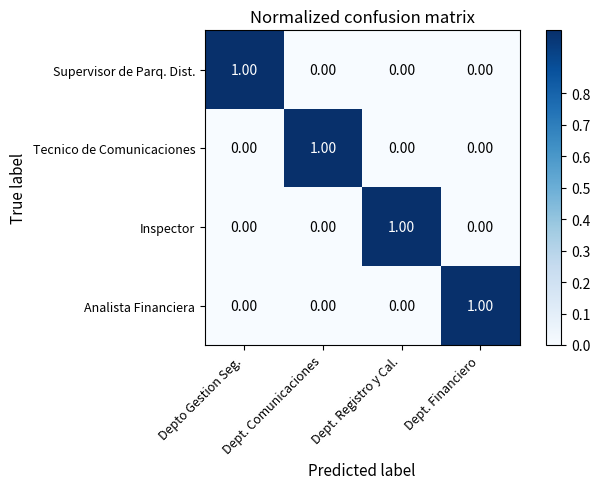

At which label does Analista Financiera reach its peak?

Dept. Financiero